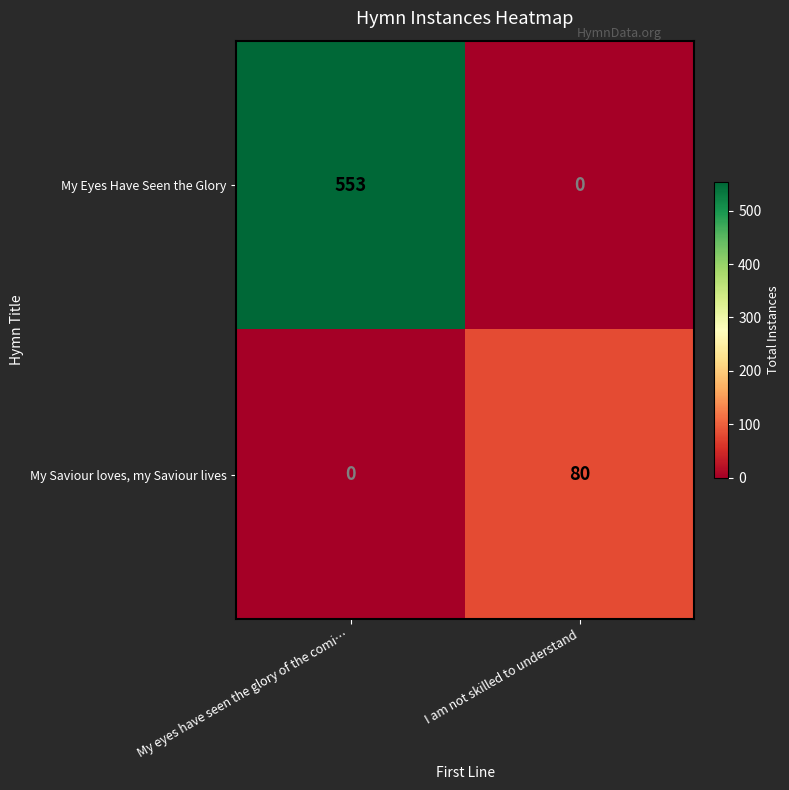

Reading left to right, what are all the values shown in this chart?

My Eyes Have Seen the Glory: My eyes have seen the glory of the comi…=553	I am not skilled to understand=0
My Saviour loves, my Saviour lives: My eyes have seen the glory of the comi…=0	I am not skilled to understand=80